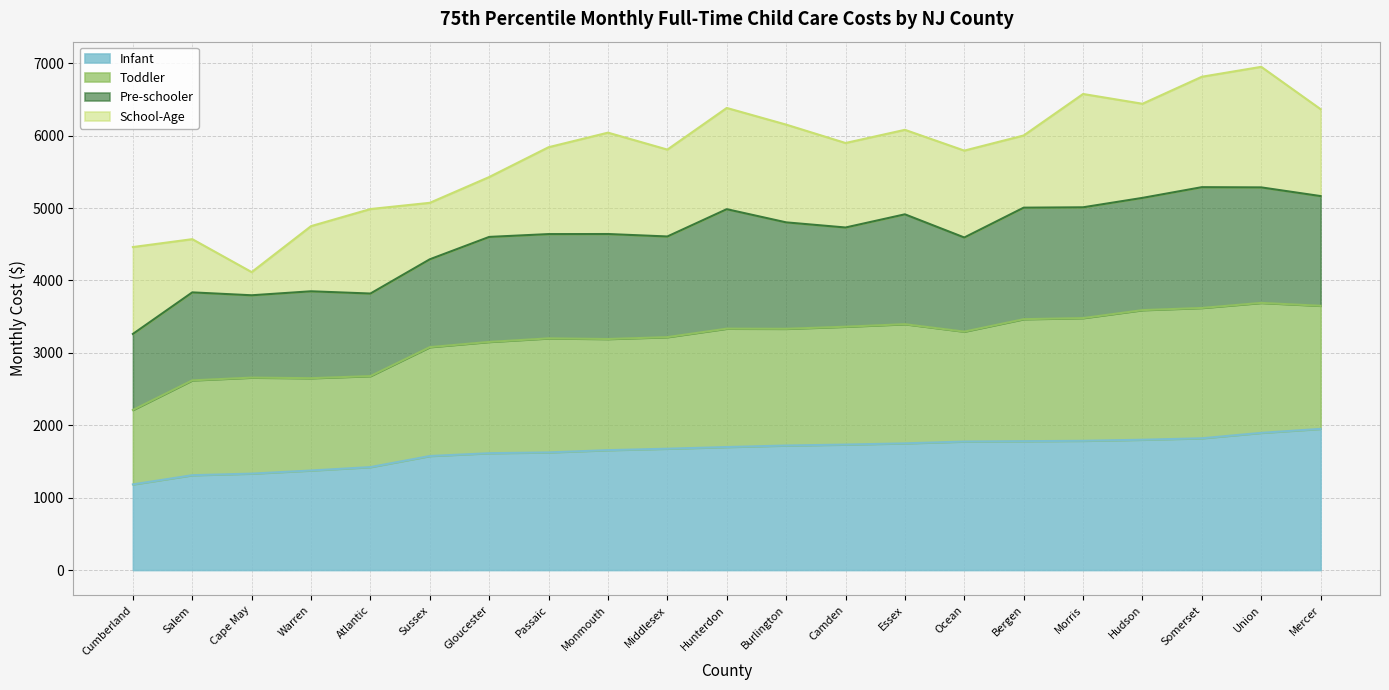

The Infant series shows 931 at Somerset. True or false?

False